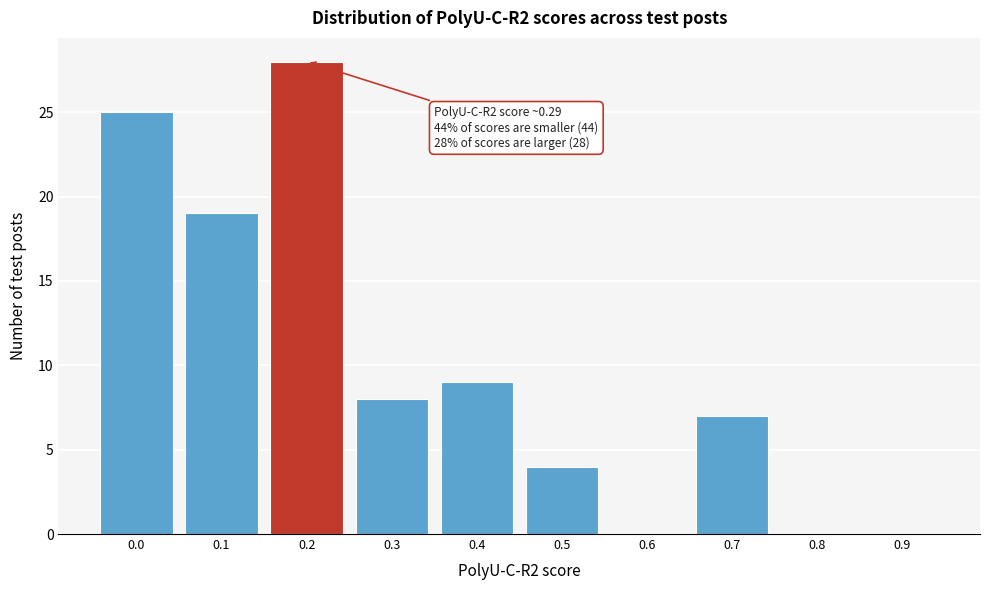

Reading left to right, transcribe all the data shown in this chart.

0.0=25	0.1=19	0.2=28	0.3=8	0.4=9	0.5=4	0.6=0	0.7=7	0.8=0	0.9=0